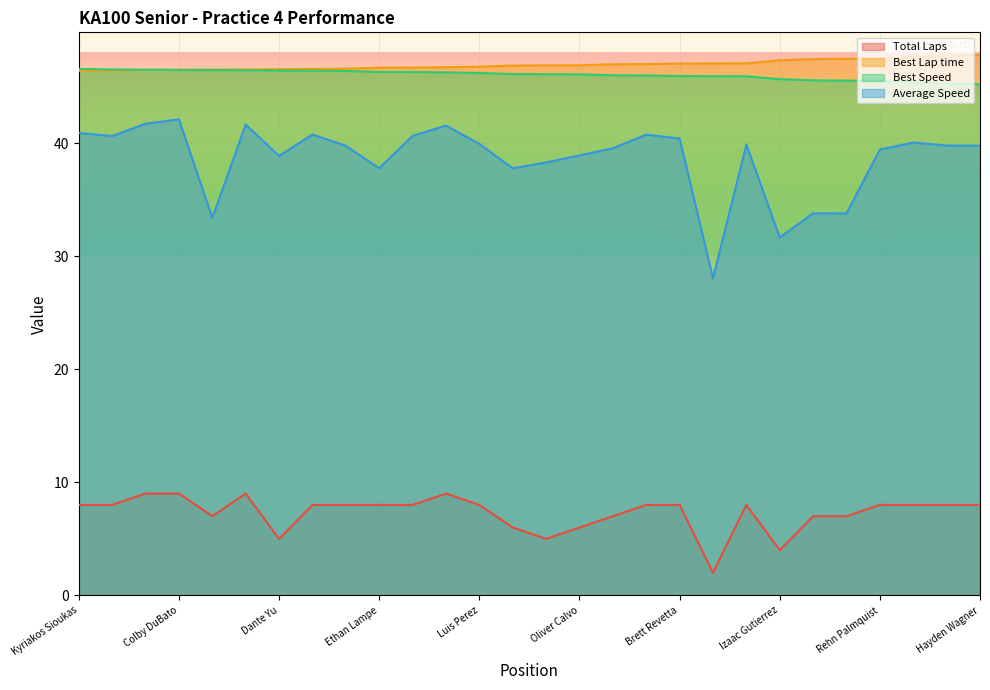

Does the chart display data point markers on the line(s)?

No